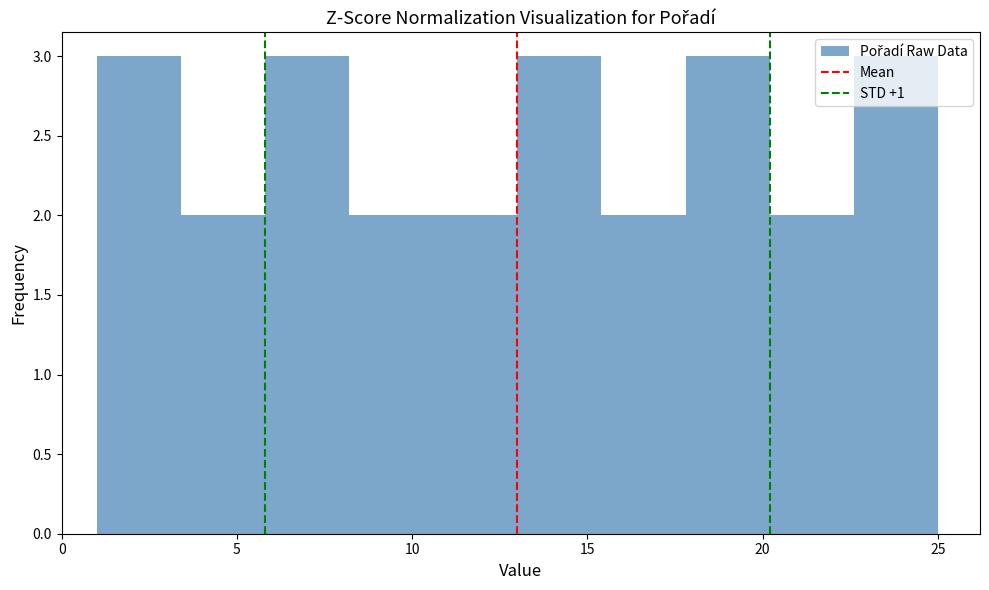

Reading left to right, list every bar in this chart as the range it spans on the x-axis followed by its height. Neither the bar edges nor the heights are printed on the chart, so give them approximately, as read against the axes.

1.0 to 3.4: 3
3.4 to 5.8: 2
5.8 to 8.2: 3
8.2 to 10.6: 2
10.6 to 13.0: 2
13.0 to 15.4: 3
15.4 to 17.8: 2
17.8 to 20.2: 3
20.2 to 22.6: 2
22.6 to 25.0: 3